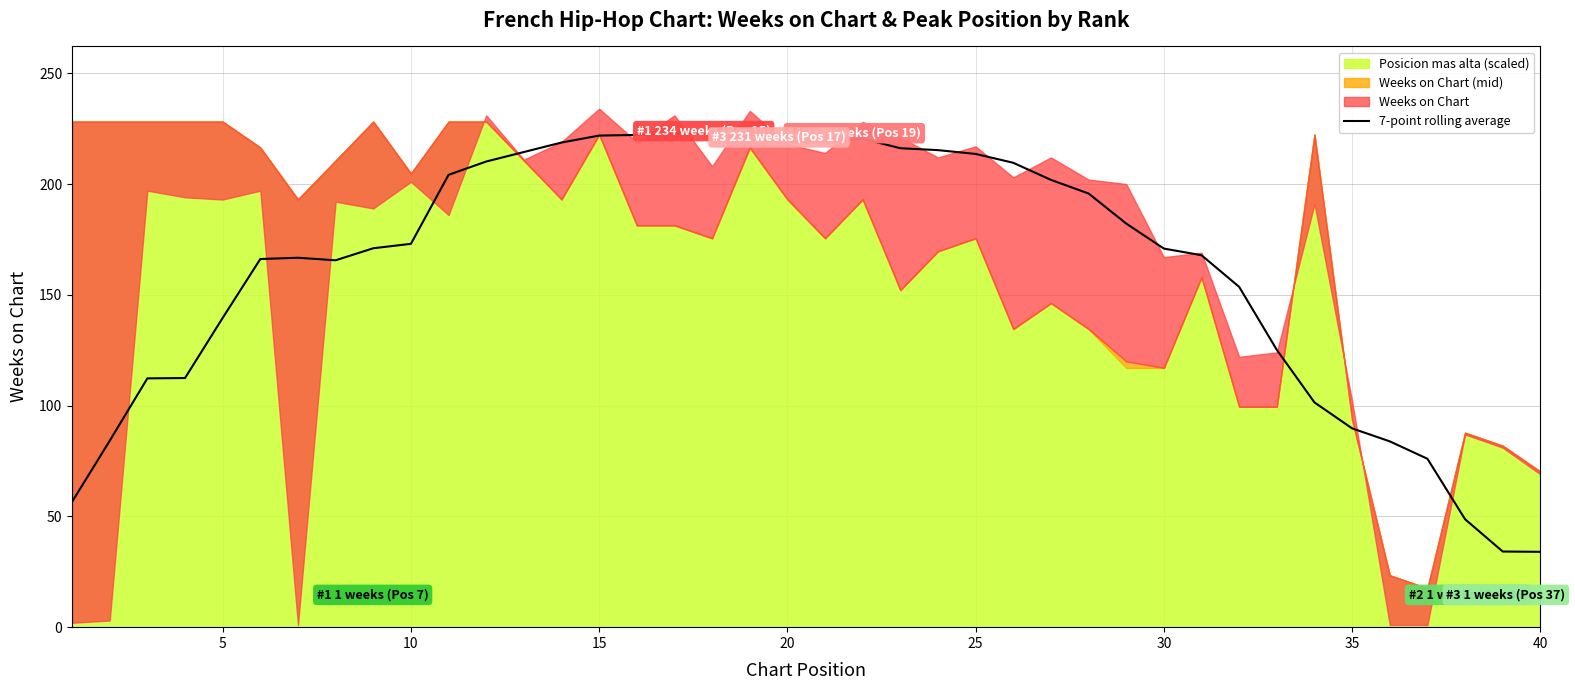

Does the chart display data point markers on the line(s)?

No